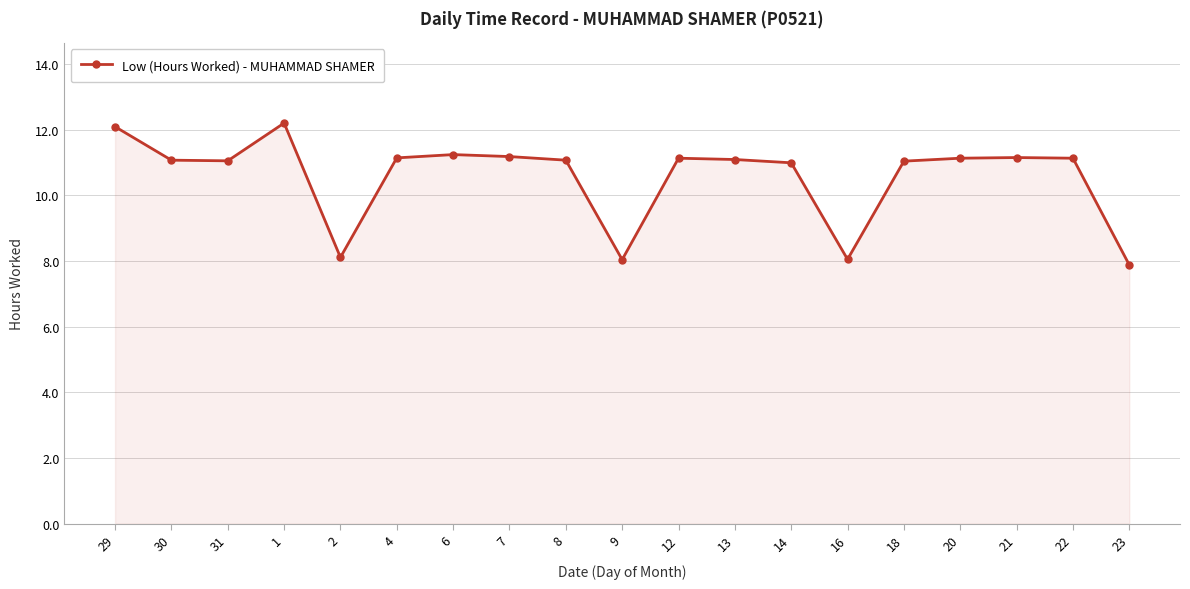

What is the change in value from 29 to 21?

-0.9